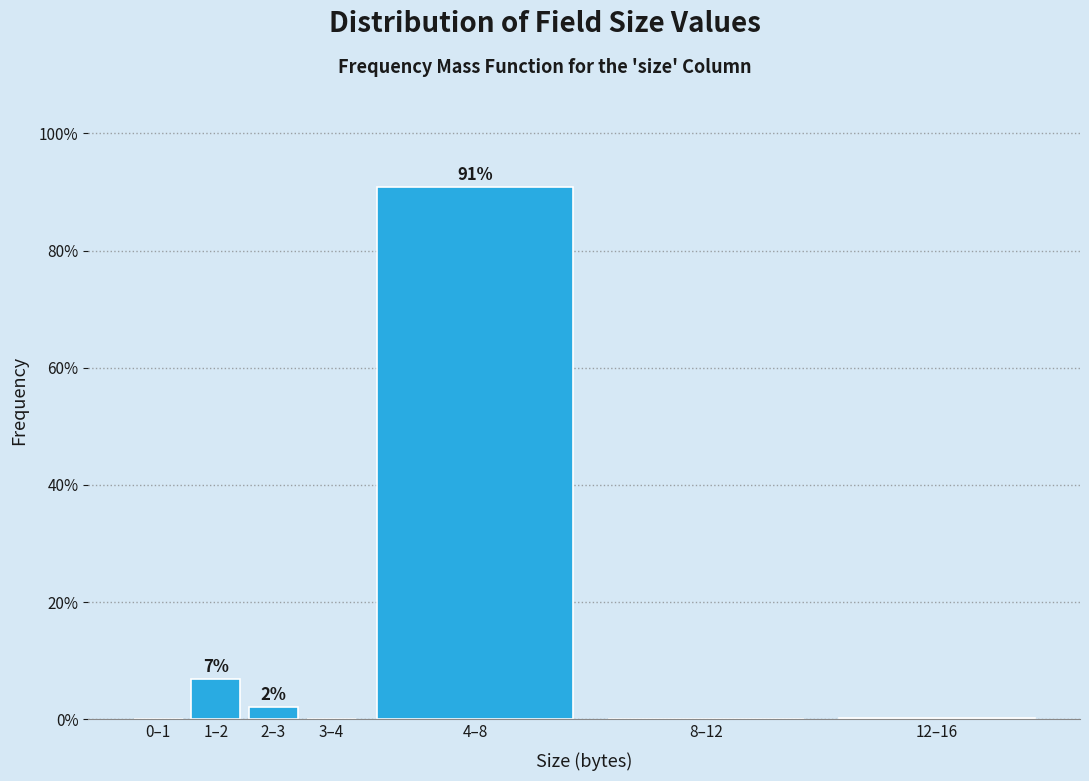

Is it true that the value at 1–2 is 11.5?

False